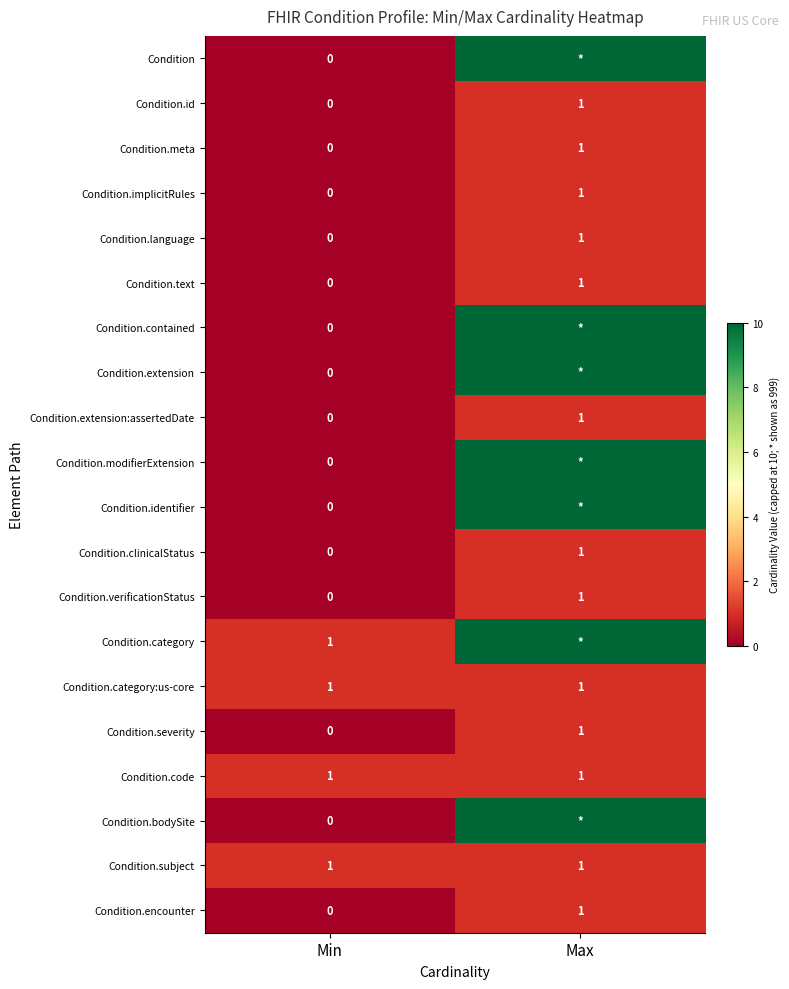

Which has a higher value, Min or Max?

Max